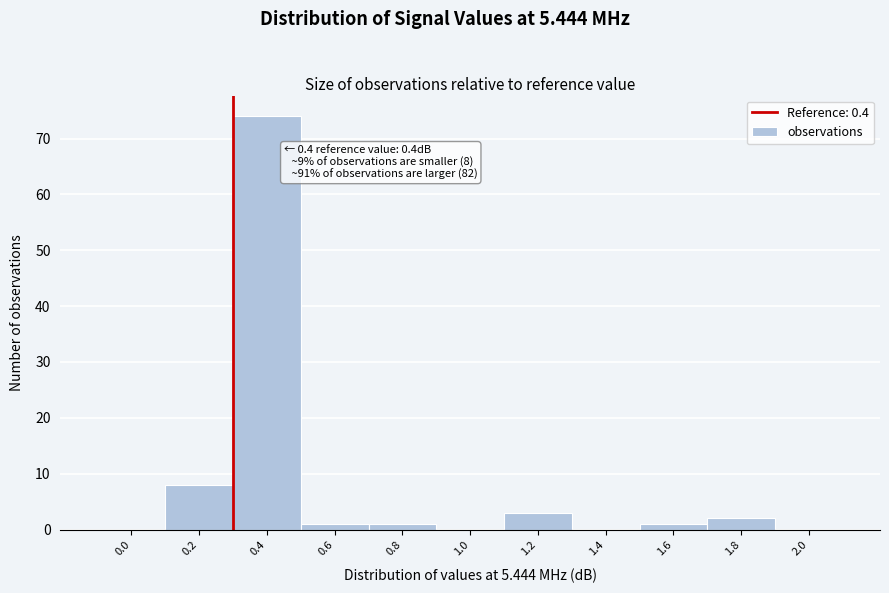

Reading right to left, what are all the values shown in this chart?

2.0=0	1.8=2	1.6=1	1.4=0	1.2=3	1.0=0	0.8=1	0.6=1	0.4=74	0.2=8	0.0=0